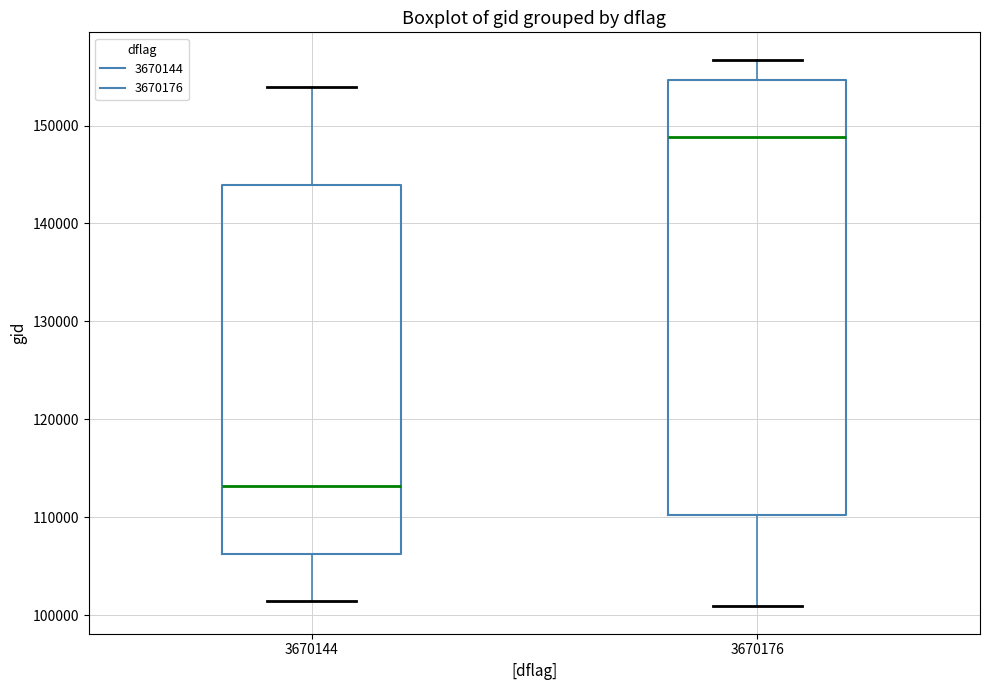

Which box's median line is the lowest?

3670144